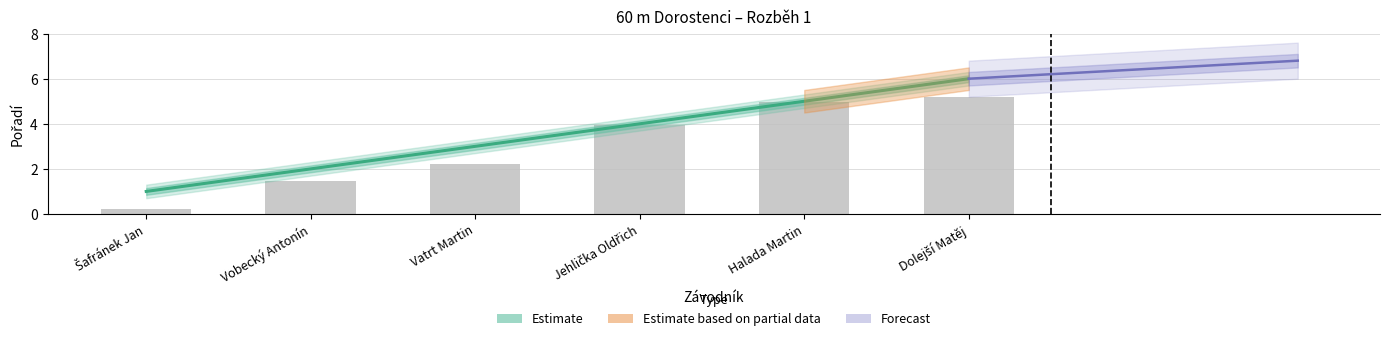

Are the bars grouped side by side (vs. stacked)?

Yes